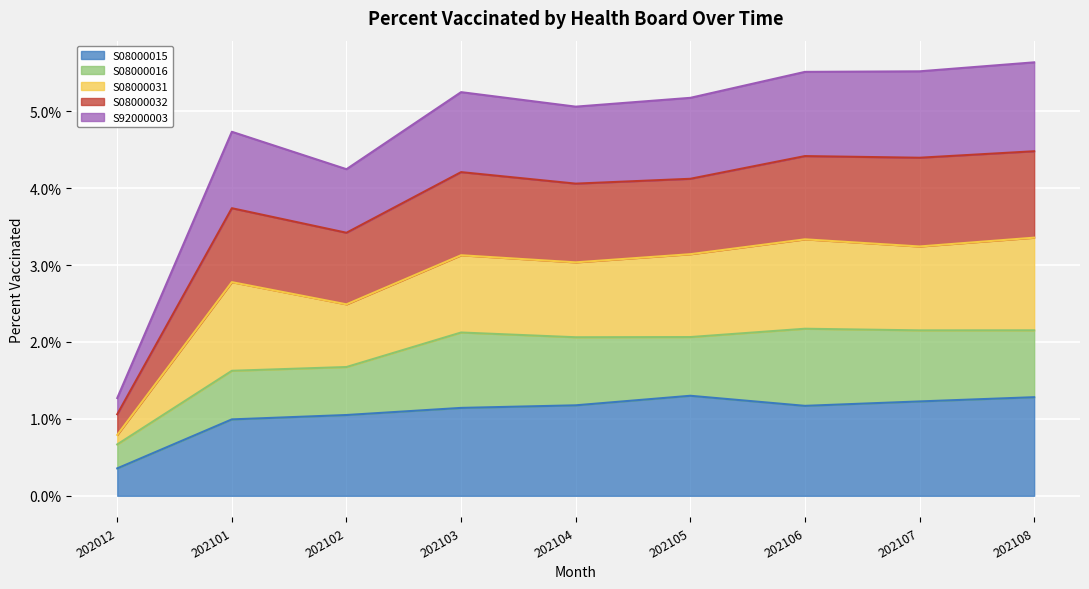

What are all the series names shown in the legend?

S08000015, S08000016, S08000031, S08000032, S92000003